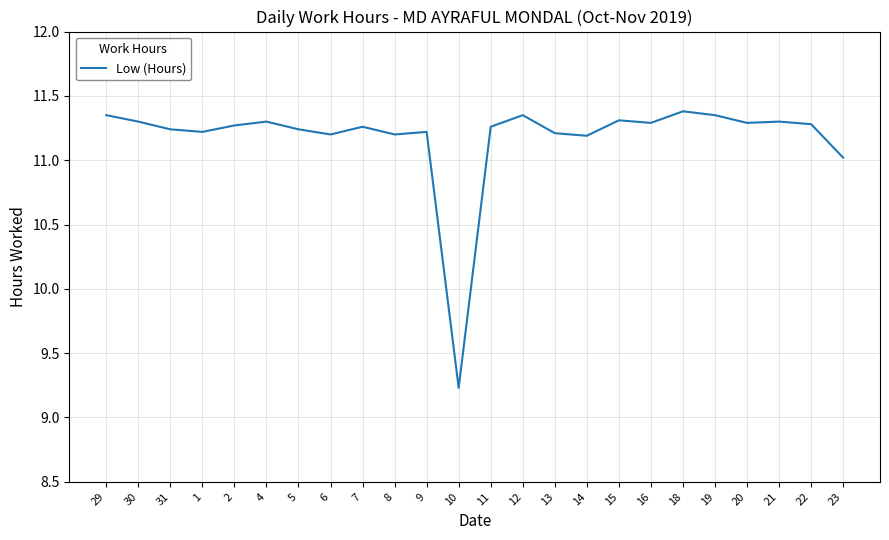

What is the difference between the values at 12 and 5?

0.1